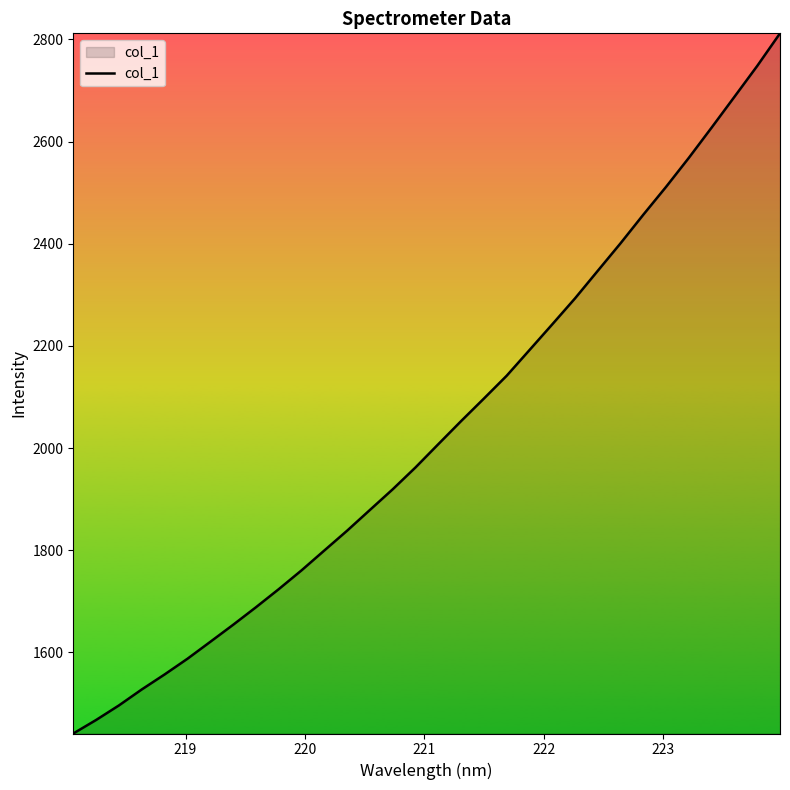

What is the average value?

2034.8